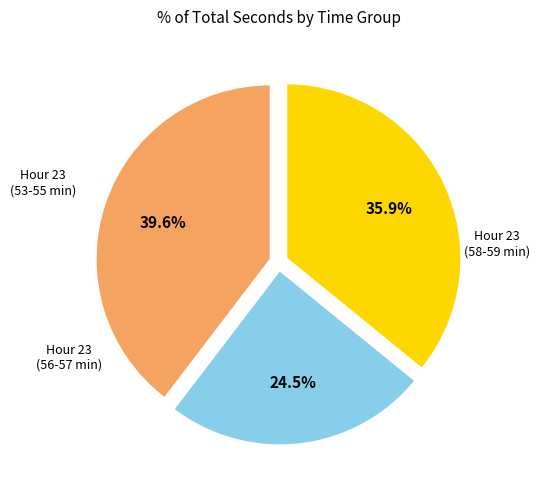

Is there a majority slice in this chart?

No